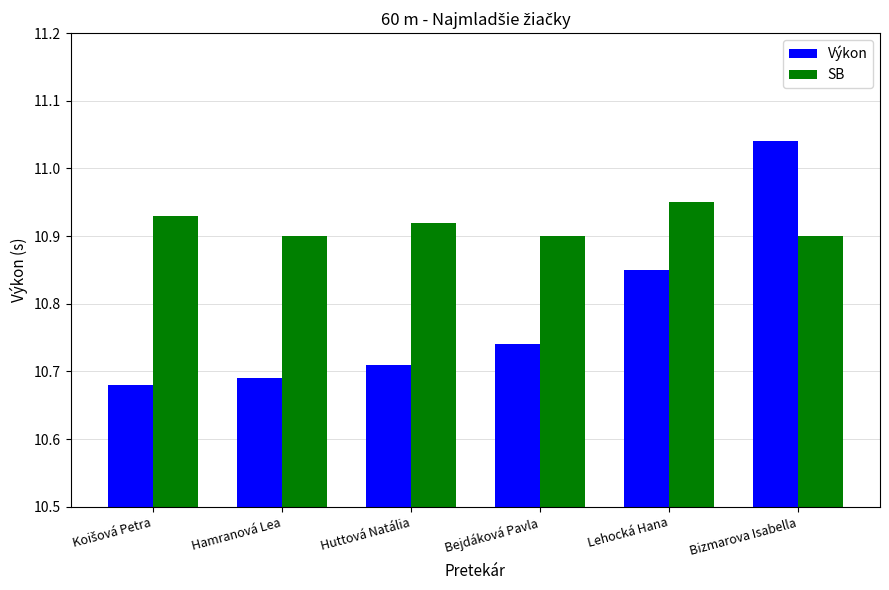

At how many categories does at least one series exceed 10?

6